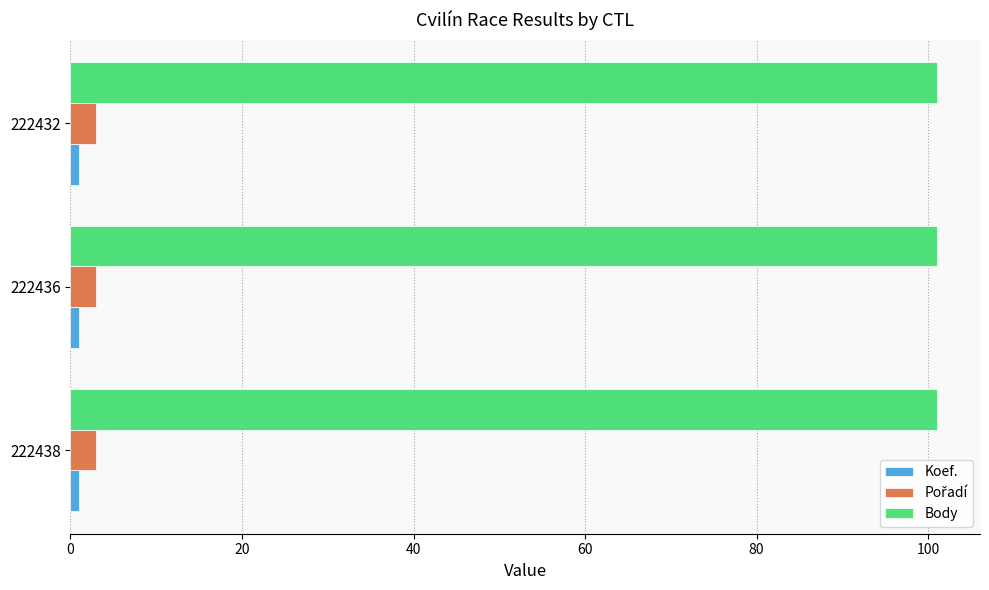

True or false: Body has a value of 101 at 222438.

True